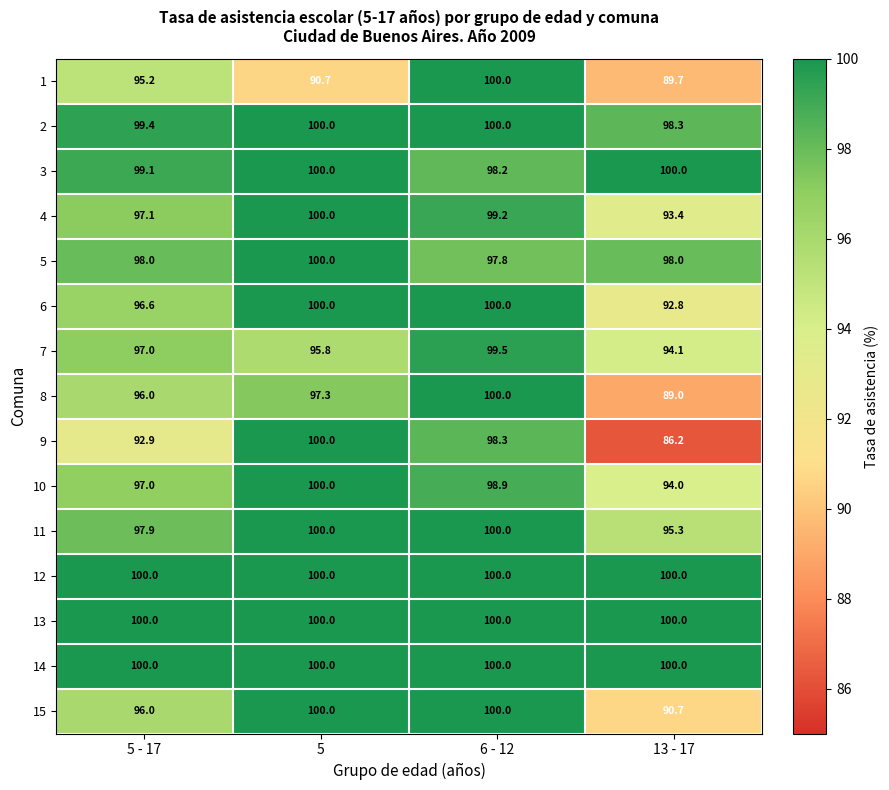

What is the lowest value of the 4 series?

93.4